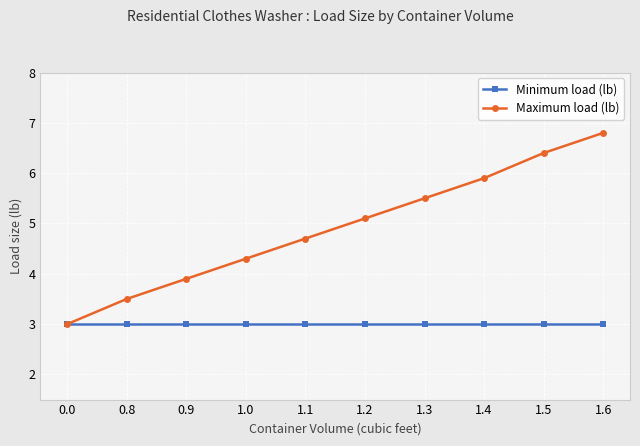

Is it true that Maximum load (lb) equals 3.9 at 0.9?

True